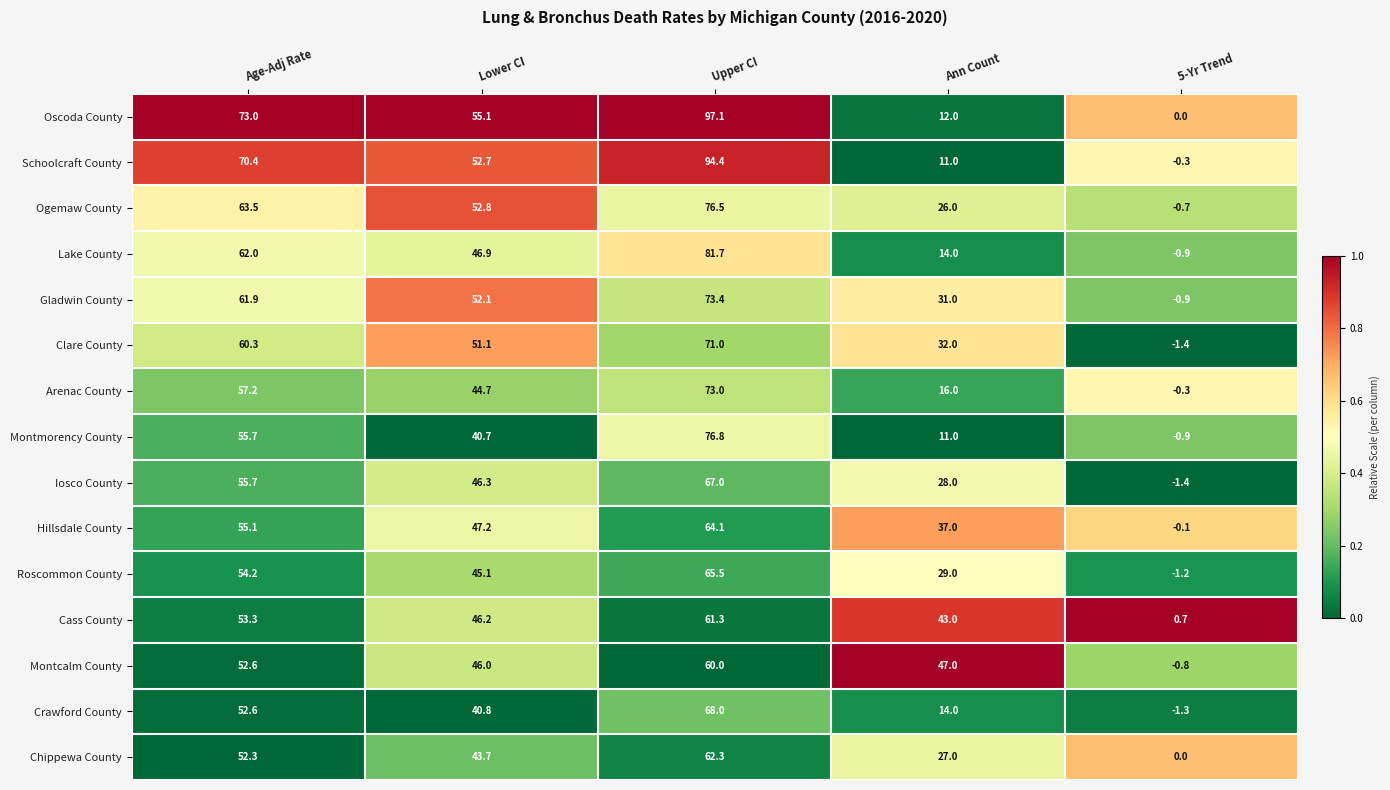

How many data points in Schoolcraft County are less than 52?

2